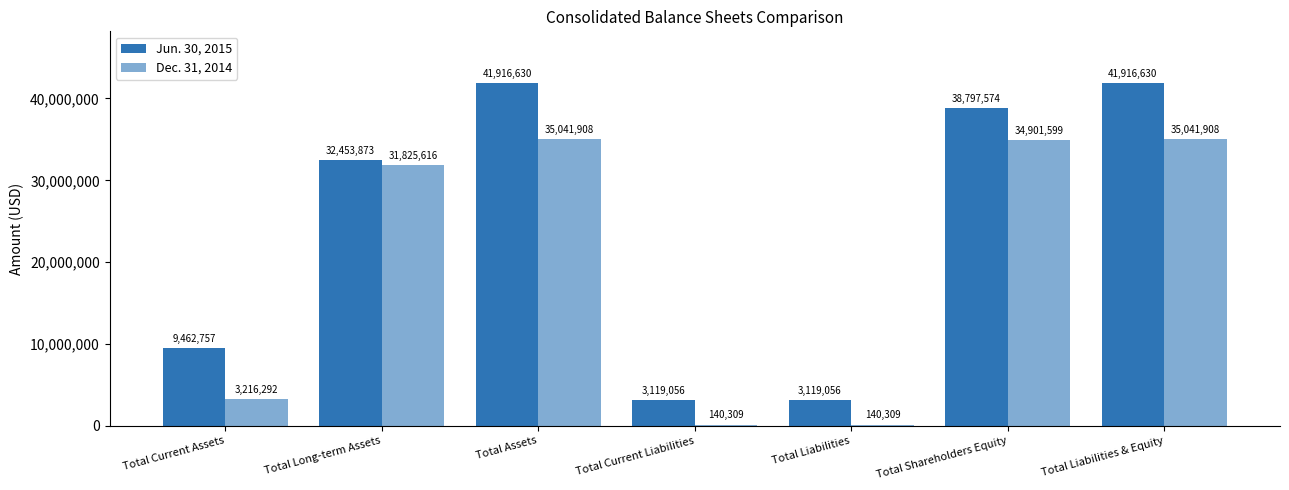

How many distinct data groups are displayed?

2